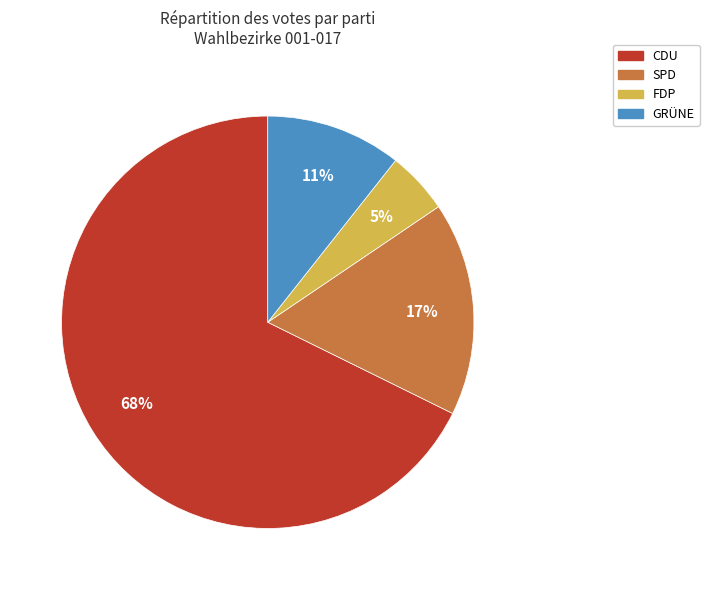

To the nearest percent, what percentage of the pie is SPD?

17%